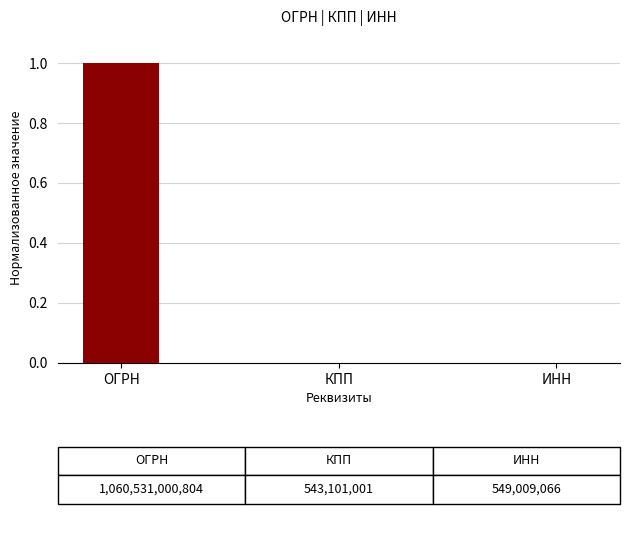

Are the bars horizontal?

No